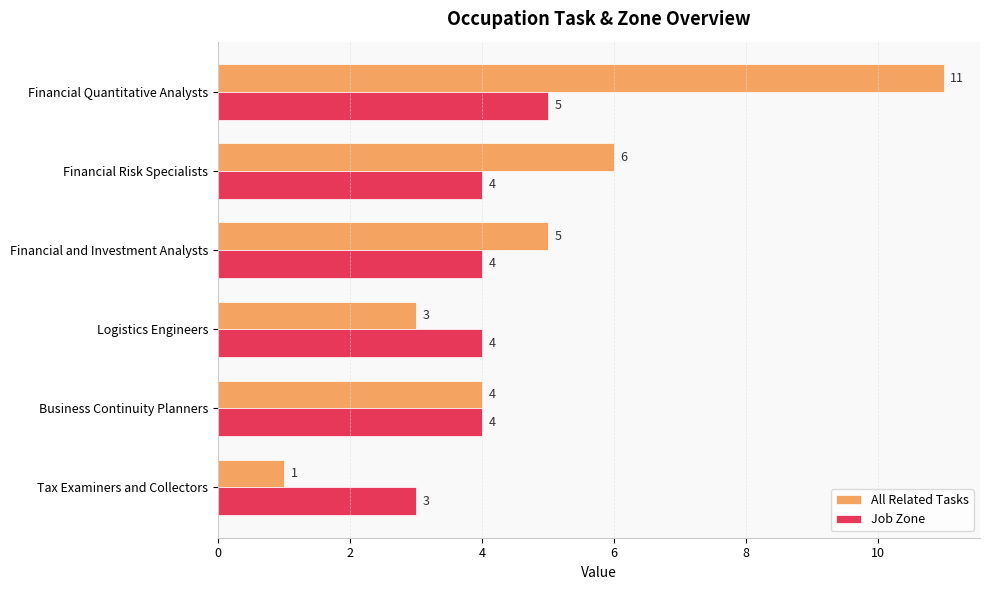

What is the approximate value of All Related Tasks at Business Continuity Planners?

4